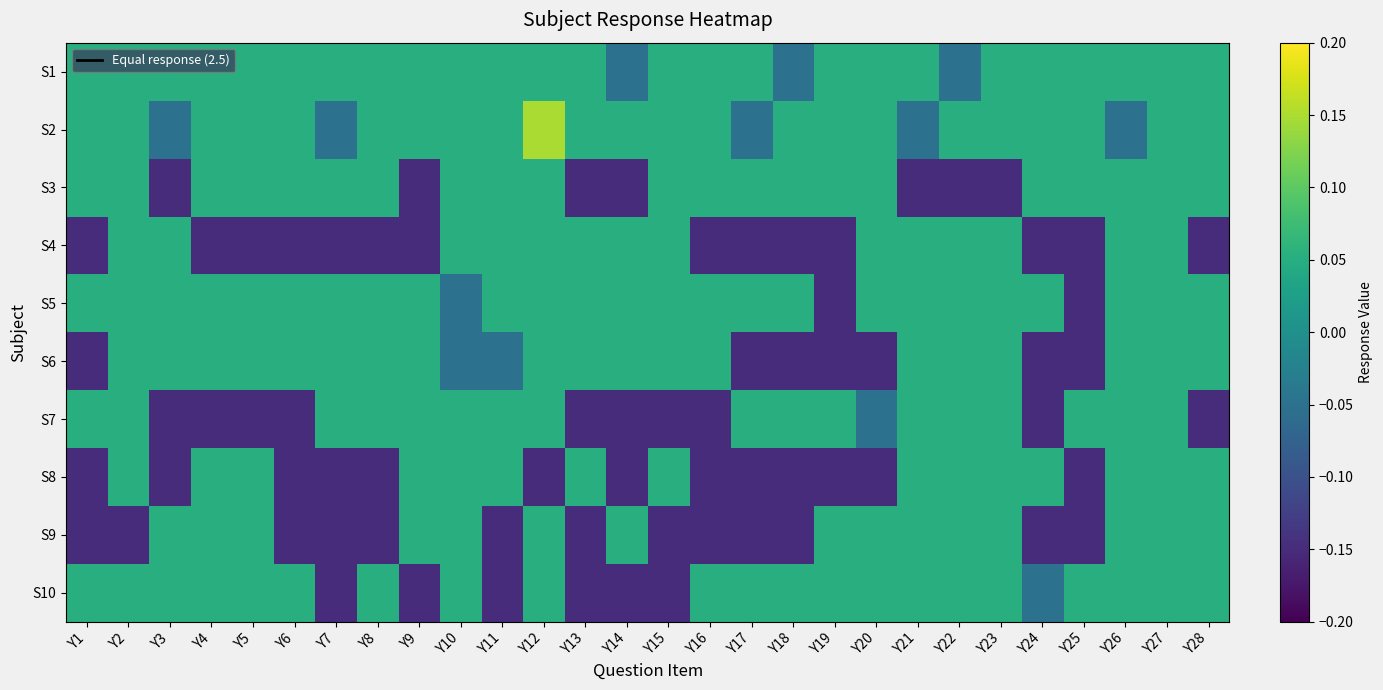

Reading left to right, transcribe all the data shown in this chart.

S1: Y1=0.1	Y2=0.1	Y3=0.1	Y4=0.1	Y5=0.1	Y6=0.1	Y7=0.1	Y8=0.1	Y9=0.1	Y10=0.1	Y11=0.1	Y12=0.1	Y13=0.1	Y14=-0.1	Y15=0.1	Y16=0.1	Y17=0.1	Y18=-0.1	Y19=0.1	Y20=0.1	Y21=0.1	Y22=-0.1	Y23=0.1	Y24=0.1	Y25=0.1	Y26=0.1	Y27=0.1	Y28=0.1
S2: Y1=0.1	Y2=0.1	Y3=-0.1	Y4=0.1	Y5=0.1	Y6=0.1	Y7=-0.1	Y8=0.1	Y9=0.1	Y10=0.1	Y11=0.1	Y12=0.1	Y13=0.1	Y14=0.1	Y15=0.1	Y16=0.1	Y17=-0.1	Y18=0.1	Y19=0.1	Y20=0.1	Y21=-0.1	Y22=0.1	Y23=0.1	Y24=0.1	Y25=0.1	Y26=-0.1	Y27=0.1	Y28=0.1
S3: Y1=0.1	Y2=0.1	Y3=-0.1	Y4=0.1	Y5=0.1	Y6=0.1	Y7=0.1	Y8=0.1	Y9=-0.1	Y10=0.1	Y11=0.1	Y12=0.1	Y13=-0.1	Y14=-0.1	Y15=0.1	Y16=0.1	Y17=0.1	Y18=0.1	Y19=0.1	Y20=0.1	Y21=-0.1	Y22=-0.1	Y23=-0.1	Y24=0.1	Y25=0.1	Y26=0.1	Y27=0.1	Y28=0.1
S4: Y1=-0.1	Y2=0.1	Y3=0.1	Y4=-0.1	Y5=-0.1	Y6=-0.1	Y7=-0.1	Y8=-0.1	Y9=-0.1	Y10=0.1	Y11=0.1	Y12=0.1	Y13=0.1	Y14=0.1	Y15=0.1	Y16=-0.1	Y17=-0.1	Y18=-0.1	Y19=-0.1	Y20=0.1	Y21=0.1	Y22=0.1	Y23=0.1	Y24=-0.1	Y25=-0.1	Y26=0.1	Y27=0.1	Y28=-0.1
S5: Y1=0.1	Y2=0.1	Y3=0.1	Y4=0.1	Y5=0.1	Y6=0.1	Y7=0.1	Y8=0.1	Y9=0.1	Y10=-0.1	Y11=0.1	Y12=0.1	Y13=0.1	Y14=0.1	Y15=0.1	Y16=0.1	Y17=0.1	Y18=0.1	Y19=-0.1	Y20=0.1	Y21=0.1	Y22=0.1	Y23=0.1	Y24=0.1	Y25=-0.1	Y26=0.1	Y27=0.1	Y28=0.1
S6: Y1=-0.1	Y2=0.1	Y3=0.1	Y4=0.1	Y5=0.1	Y6=0.1	Y7=0.1	Y8=0.1	Y9=0.1	Y10=-0.1	Y11=-0.1	Y12=0.1	Y13=0.1	Y14=0.1	Y15=0.1	Y16=0.1	Y17=-0.1	Y18=-0.1	Y19=-0.1	Y20=-0.1	Y21=0.1	Y22=0.1	Y23=0.1	Y24=-0.1	Y25=-0.1	Y26=0.1	Y27=0.1	Y28=0.1
S7: Y1=0.1	Y2=0.1	Y3=-0.1	Y4=-0.1	Y5=-0.1	Y6=-0.1	Y7=0.1	Y8=0.1	Y9=0.1	Y10=0.1	Y11=0.1	Y12=0.1	Y13=-0.1	Y14=-0.1	Y15=-0.1	Y16=-0.1	Y17=0.1	Y18=0.1	Y19=0.1	Y20=-0.1	Y21=0.1	Y22=0.1	Y23=0.1	Y24=-0.1	Y25=0.1	Y26=0.1	Y27=0.1	Y28=-0.1
S8: Y1=-0.1	Y2=0.1	Y3=-0.1	Y4=0.1	Y5=0.1	Y6=-0.1	Y7=-0.1	Y8=-0.1	Y9=0.1	Y10=0.1	Y11=0.1	Y12=-0.1	Y13=0.1	Y14=-0.1	Y15=0.1	Y16=-0.1	Y17=-0.1	Y18=-0.1	Y19=-0.1	Y20=-0.1	Y21=0.1	Y22=0.1	Y23=0.1	Y24=0.1	Y25=-0.1	Y26=0.1	Y27=0.1	Y28=0.1
S9: Y1=-0.1	Y2=-0.1	Y3=0.1	Y4=0.1	Y5=0.1	Y6=-0.1	Y7=-0.1	Y8=-0.1	Y9=0.1	Y10=0.1	Y11=-0.1	Y12=0.1	Y13=-0.1	Y14=0.1	Y15=-0.1	Y16=-0.1	Y17=-0.1	Y18=-0.1	Y19=0.1	Y20=0.1	Y21=0.1	Y22=0.1	Y23=0.1	Y24=-0.1	Y25=-0.1	Y26=0.1	Y27=0.1	Y28=0.1
S10: Y1=0.1	Y2=0.1	Y3=0.1	Y4=0.1	Y5=0.1	Y6=0.1	Y7=-0.1	Y8=0.1	Y9=-0.1	Y10=0.1	Y11=-0.1	Y12=0.1	Y13=-0.1	Y14=-0.1	Y15=-0.1	Y16=0.1	Y17=0.1	Y18=0.1	Y19=0.1	Y20=0.1	Y21=0.1	Y22=0.1	Y23=0.1	Y24=-0.1	Y25=0.1	Y26=0.1	Y27=0.1	Y28=0.1